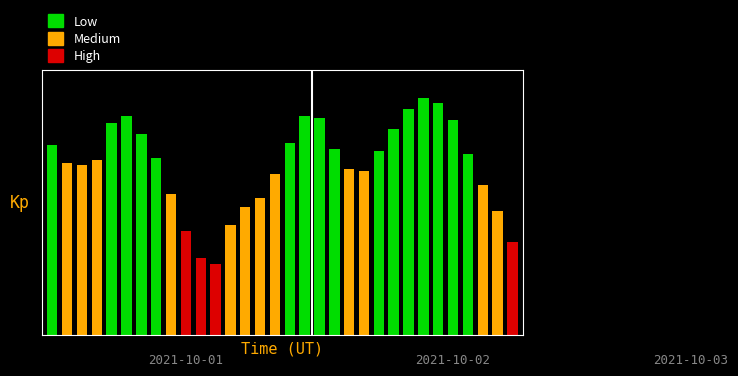

Reading left to right, extract all data points from this chart.

1002.6	1001.8	1001.7	1001.9	1003.6	1003.9	1003.1	1002.0	1000.4	998.7	997.5	997.2	999.0	999.8	1000.2	1001.3	1002.7	1003.9	1003.8	1002.4	1001.5	1001.4	1002.3	1003.3	1004.2	1004.7	1004.5	1003.7	1002.2	1000.8	999.6	998.2